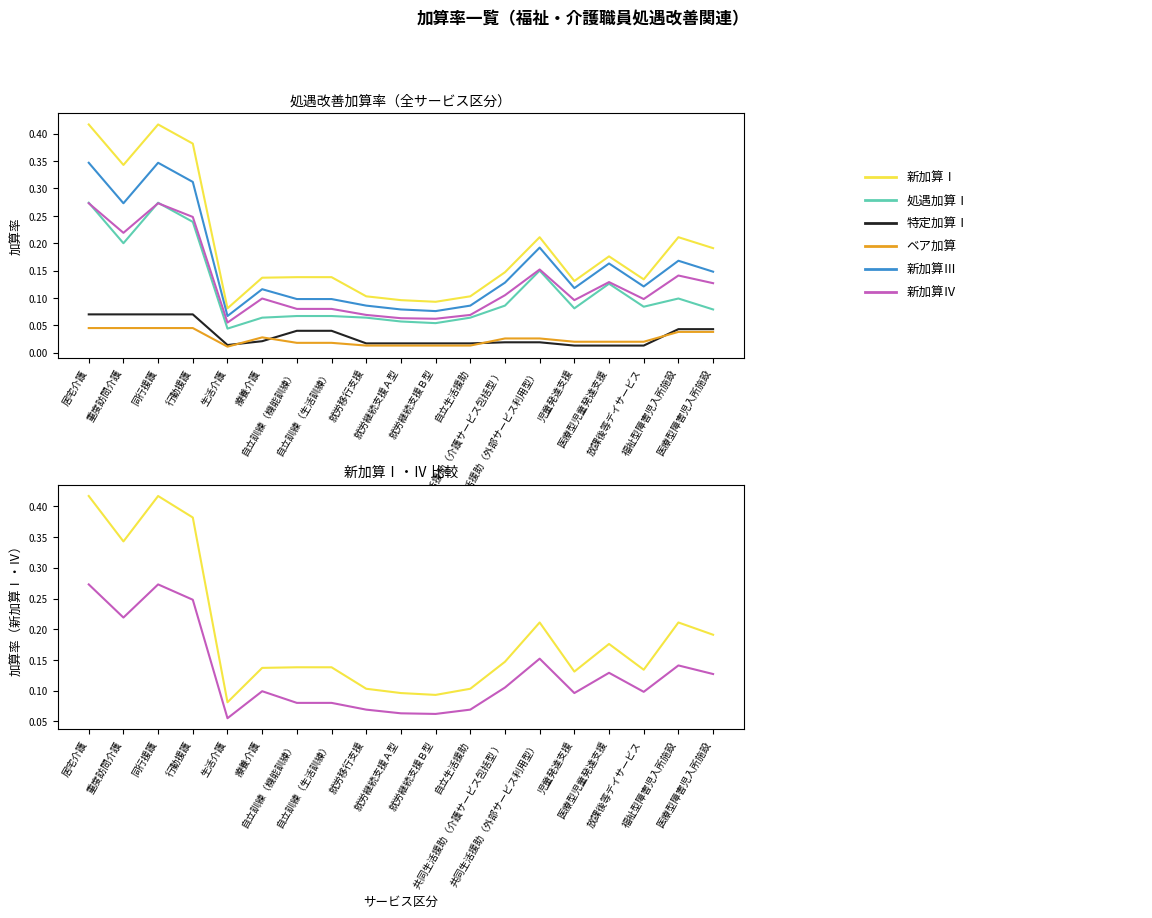

At which category is the sum across all series the highest?

居宅介護